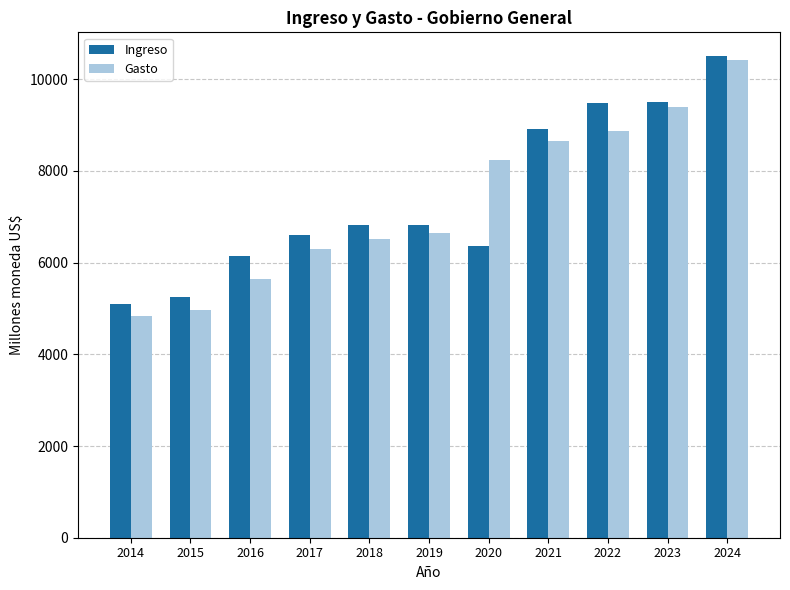

What value does the Ingreso series have at 2022?

9476.9